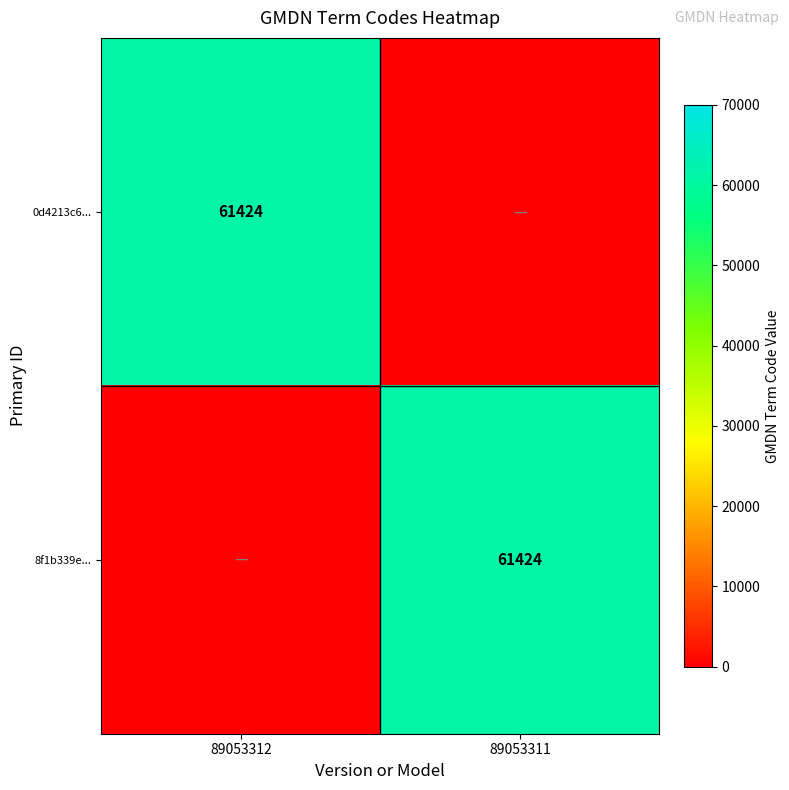

True or false: 0d4213c6... has a value of 61424 at 89053312.

True